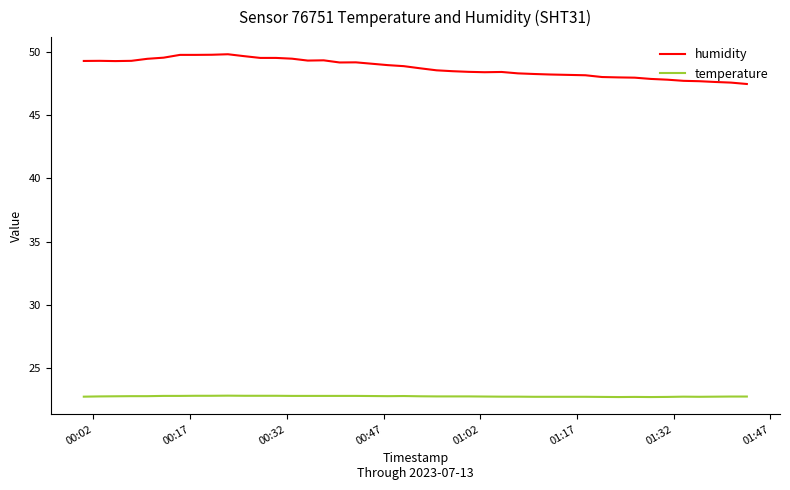

True or false: humidity and temperature cross at least once.

False